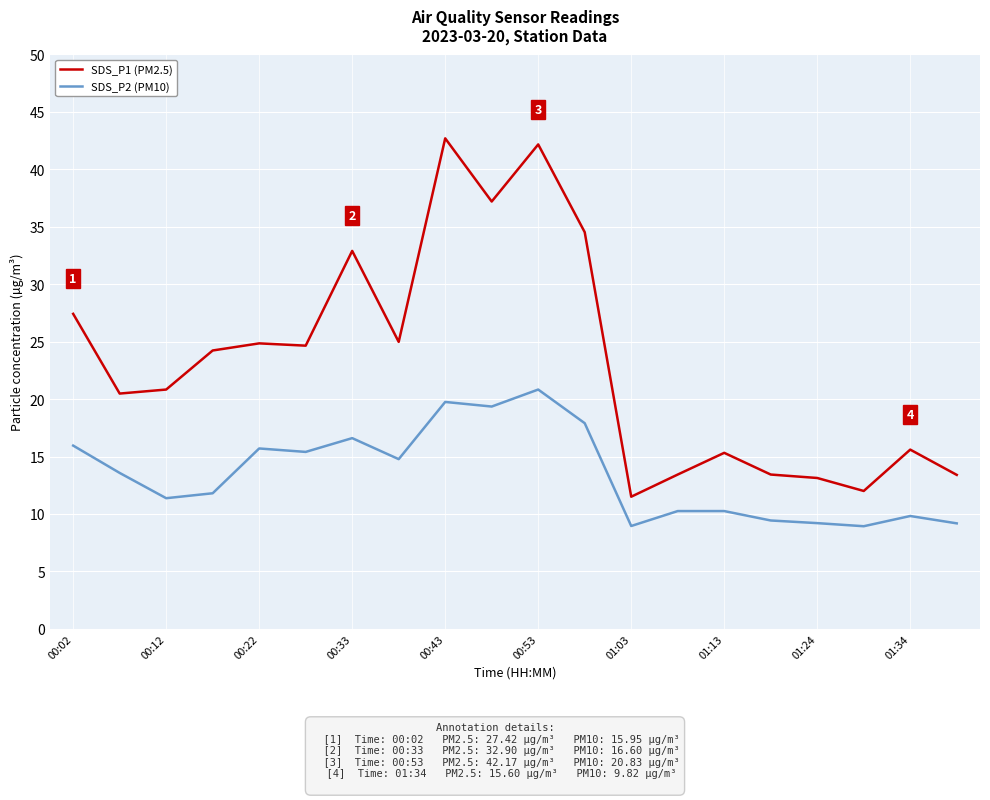

How many series are shown in this chart?

2